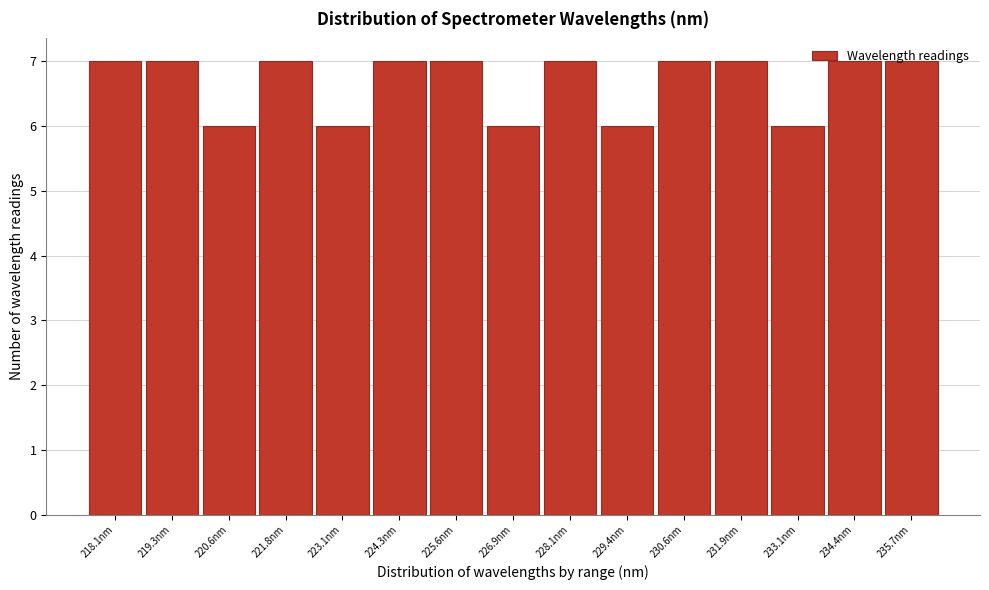

The chart shows a value of 2 at 220.6nm. True or false?

False